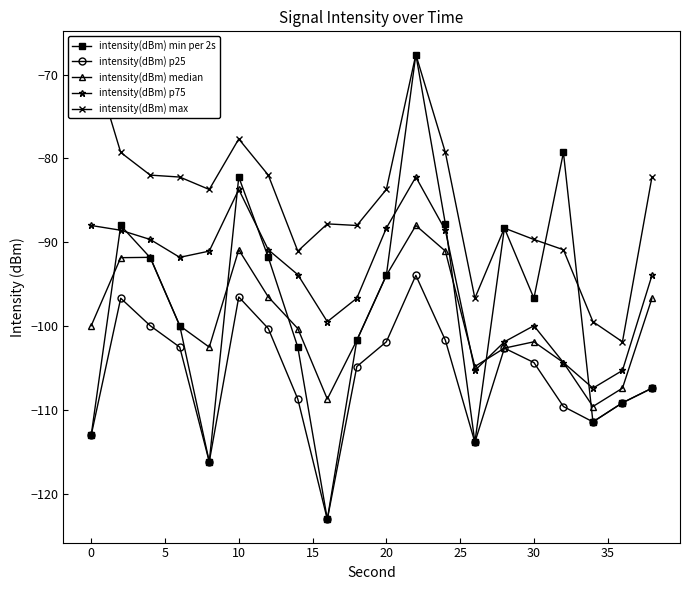

Is it true that intensity(dBm) median equals -138.3 at 10?

False